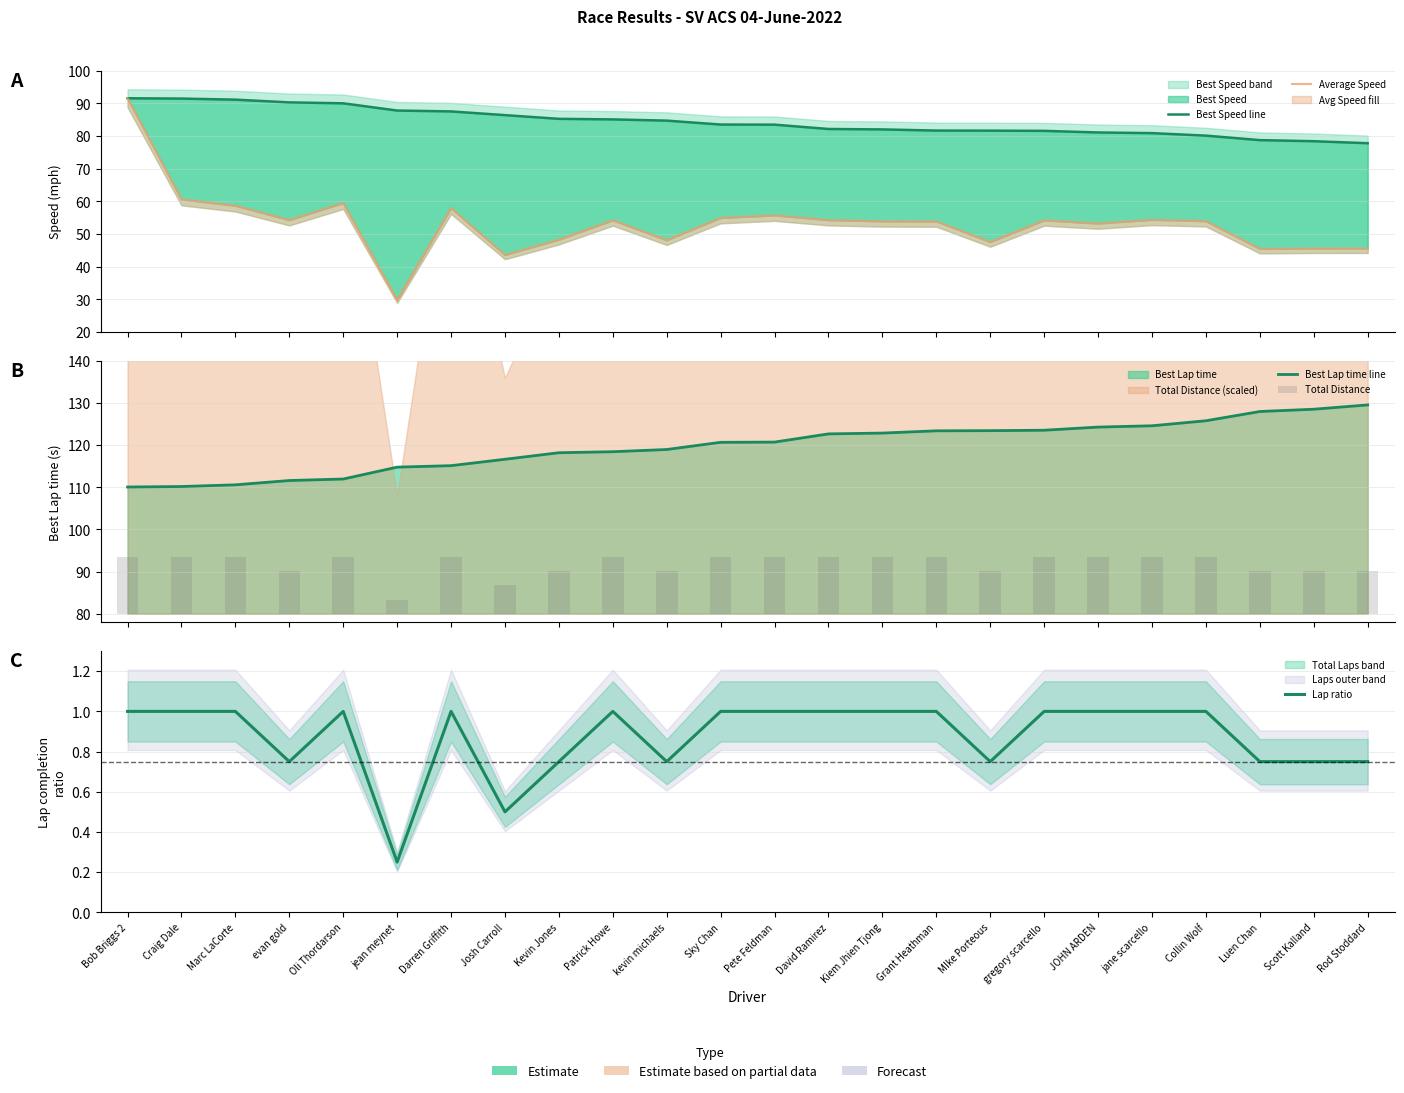

What value does the Best Speed line series have at jean meynet?

87.8